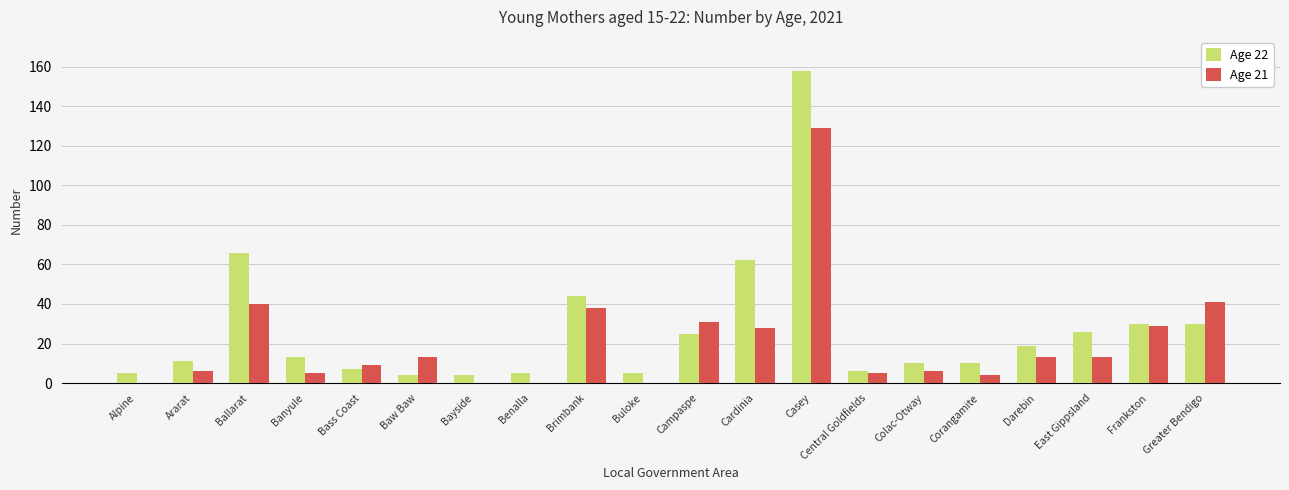

Between Ararat and Casey, which series saw the biggest shift?

Age 22